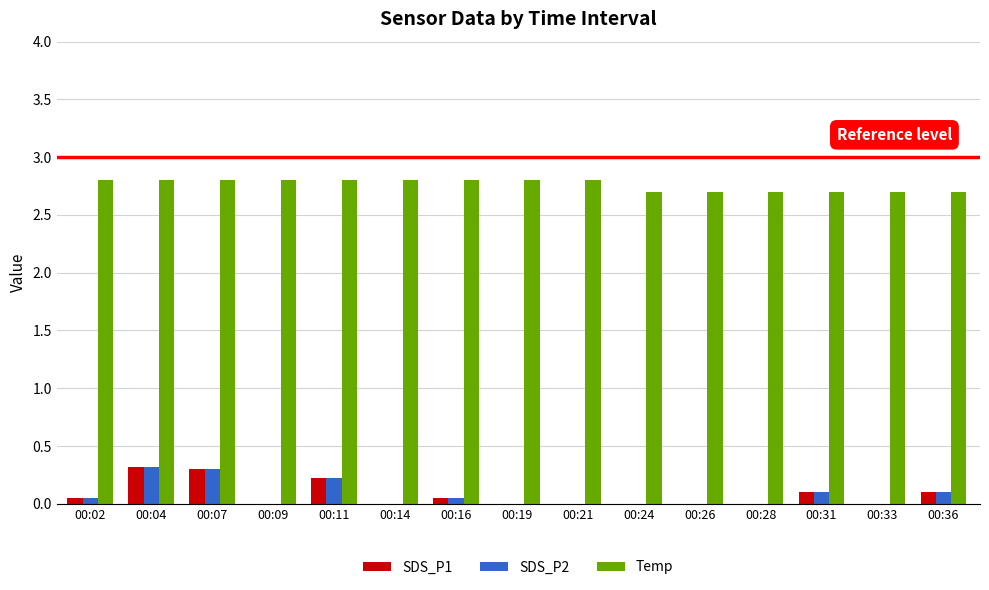

Which series has the largest total across all categories?

Temp